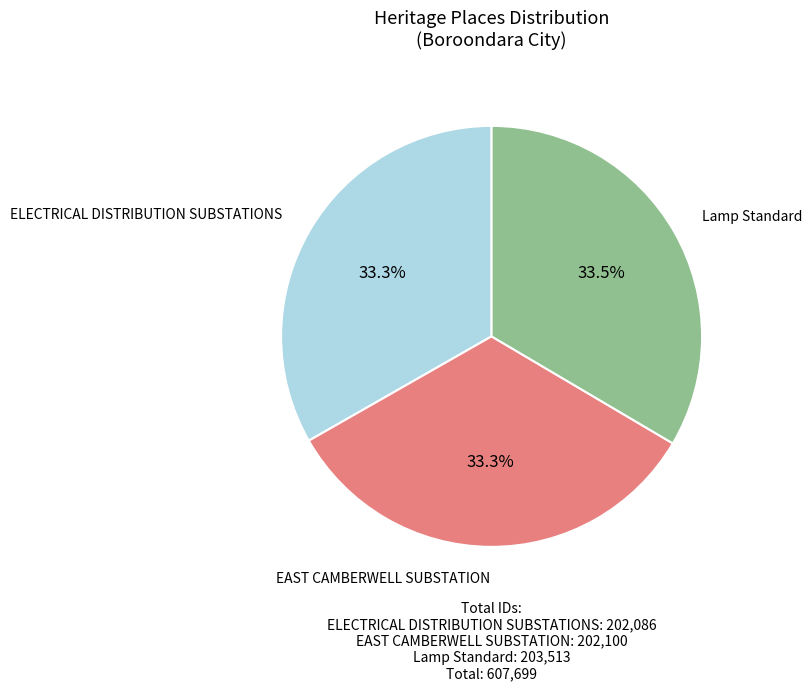

To the nearest percent, what portion does EAST CAMBERWELL SUBSTATION represent?

33%